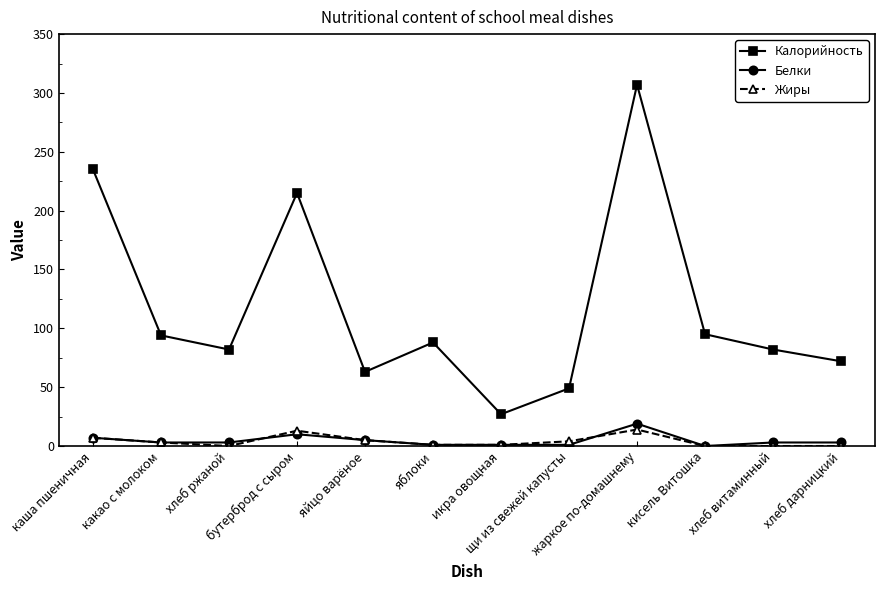

The value of Калорийность at яблоки is 54. True or false?

False